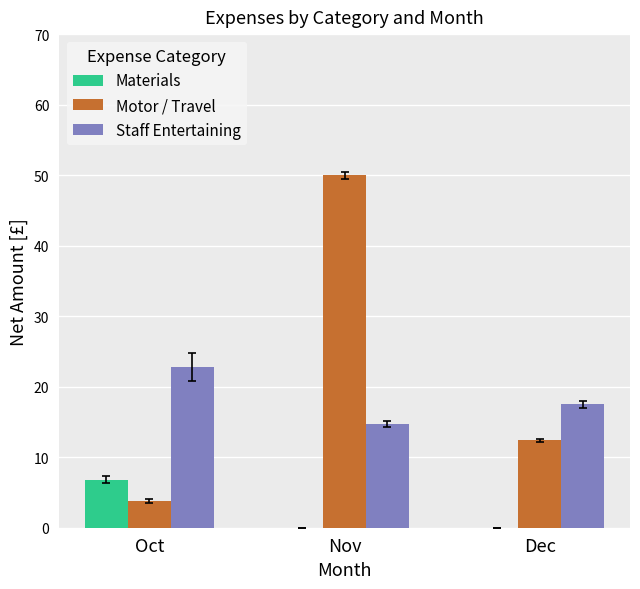

Which series has the largest range (max minus min)?

Motor / Travel